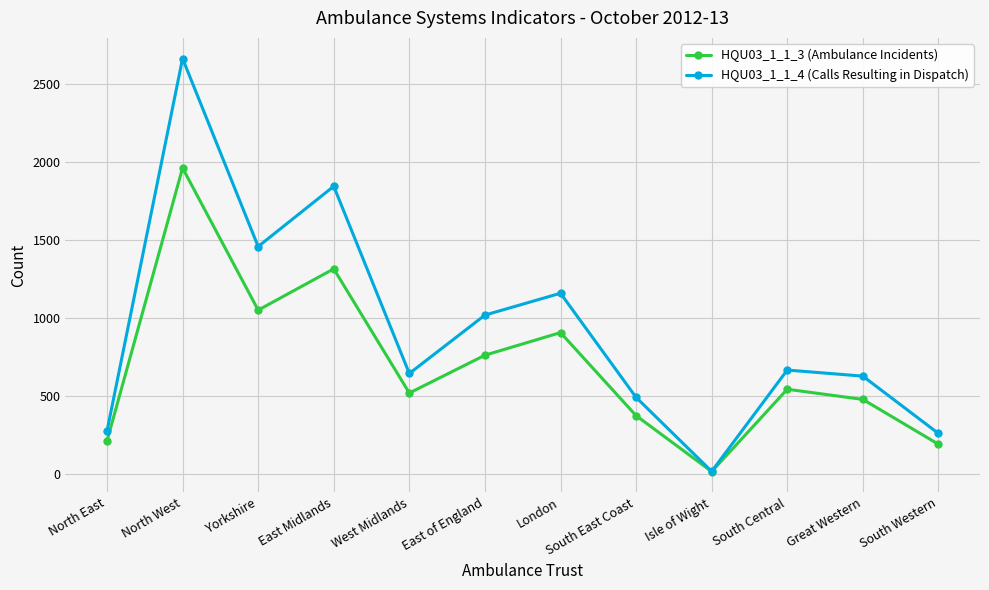

Rank the series by their maximum value, from lowest to highest.

HQU03_1_1_3 (Ambulance Incidents), HQU03_1_1_4 (Calls Resulting in Dispatch)